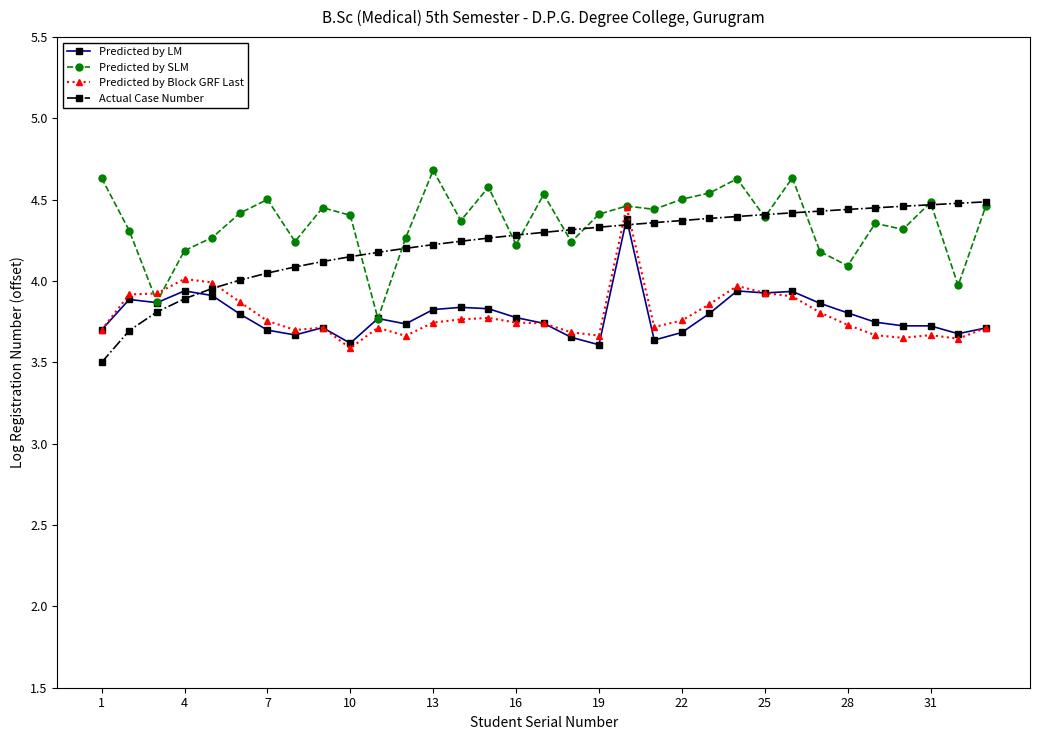

In Predicted by LM, how many points are lower than both neighbors (excluding endpoints)?

8